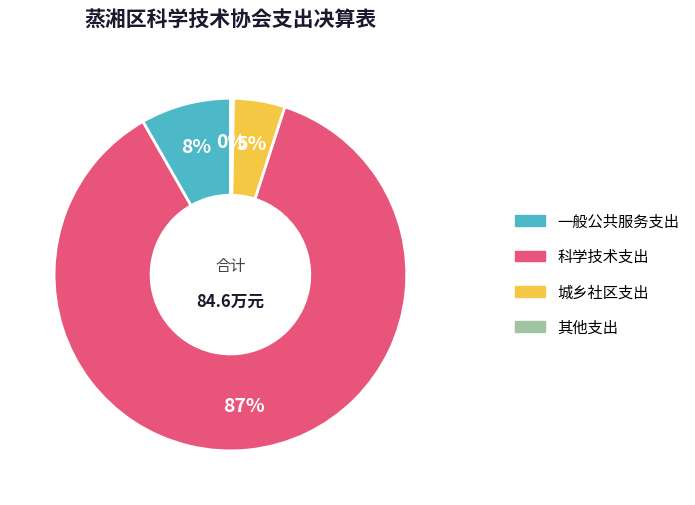

What percentage is the 城乡社区支出 slice, to the nearest percent?

5%